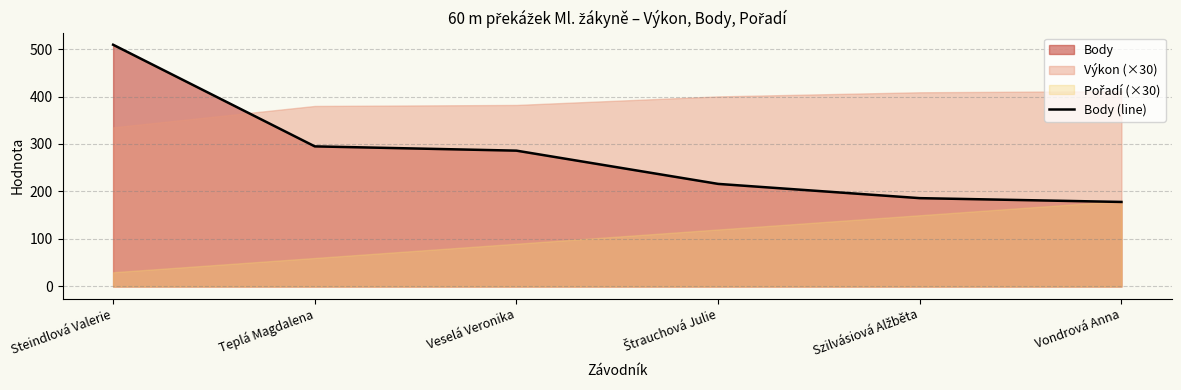

At which label is the value closest to 343?

Teplá Magdalena